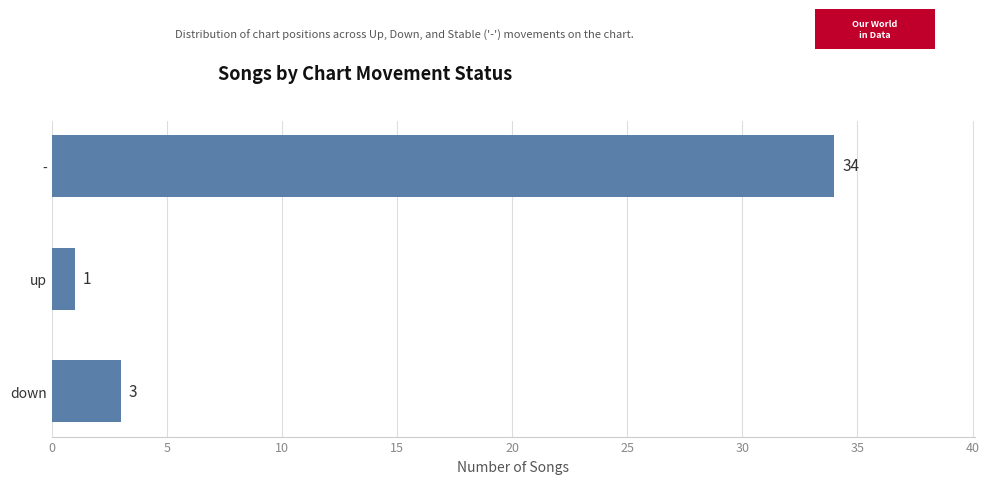

Rank the categories by value from highest to lowest.

-, down, up